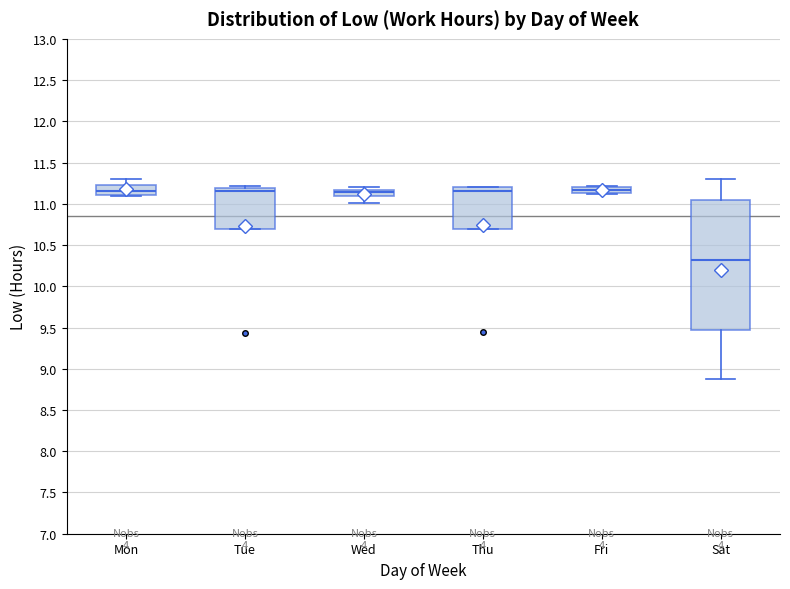

Where does the upper whisker of the box for Sat end on the y-axis? The values are not printed on the chart, so give them approximately, as read against the axis.

11.30